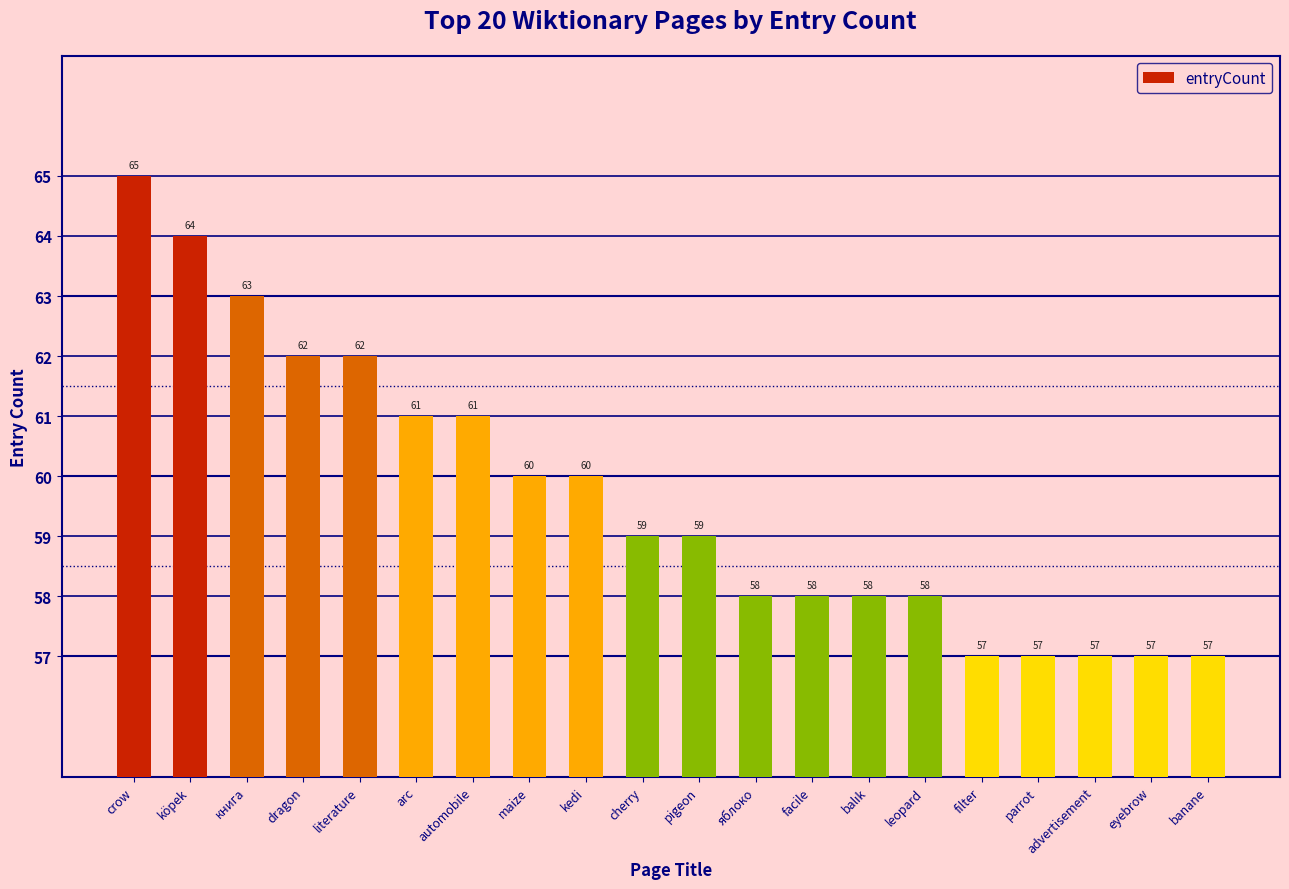

What is the sum of all values?

1193